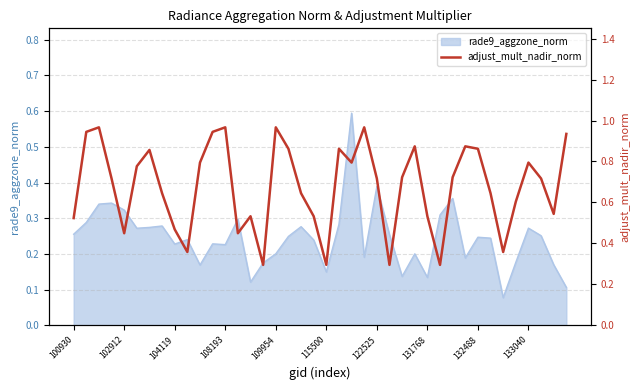

Reading left to right, list all the values displayed in this chart.

0.5	0.9	1.0	0.7	0.4	0.8	0.9	0.6	0.5	0.4	0.8	0.9	1.0	0.4	0.5	0.3	1.0	0.9	0.6	0.5	0.3	0.9	0.8	1.0	0.7	0.3	0.7	0.9	0.5	0.3	0.7	0.9	0.9	0.6	0.4	0.6	0.8	0.7	0.5	0.9